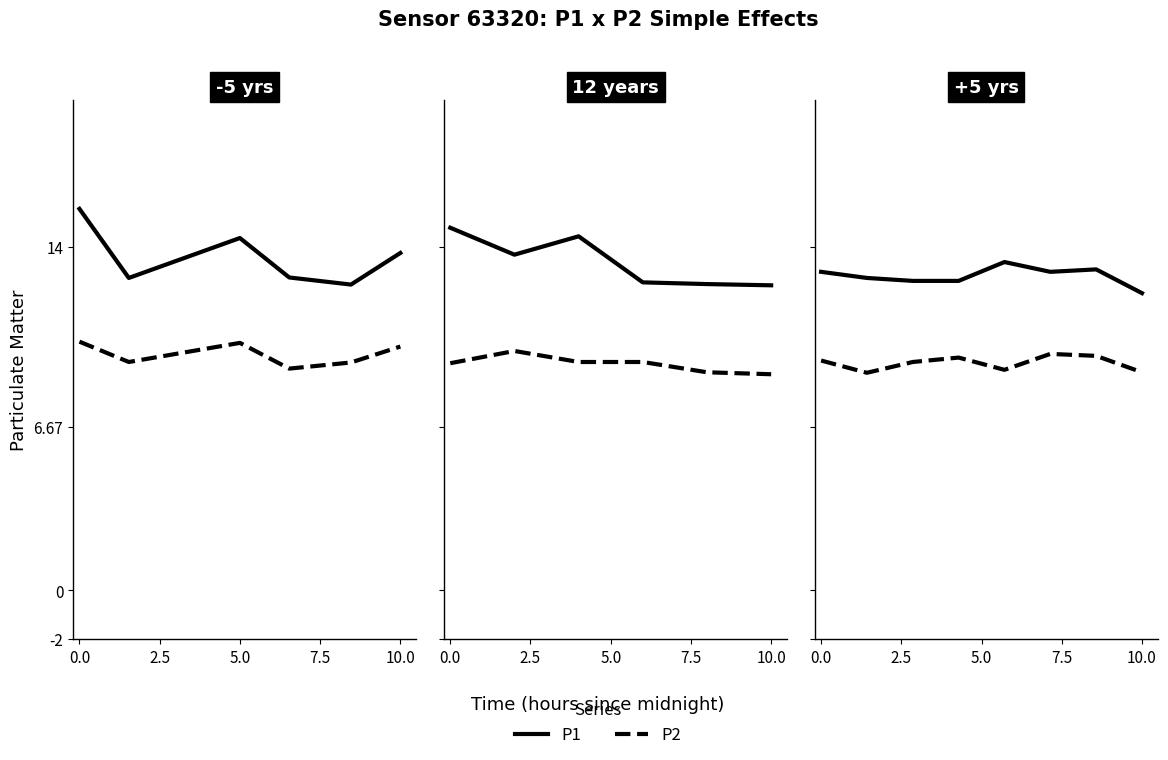

How many data points in P2 are above 9?

5